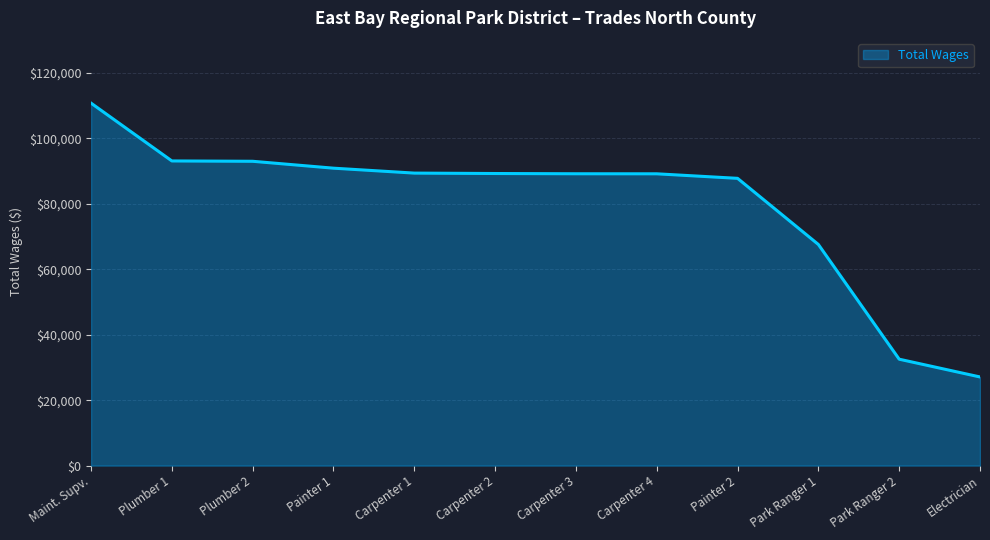

Which category has the lowest value across all series?

Electrician